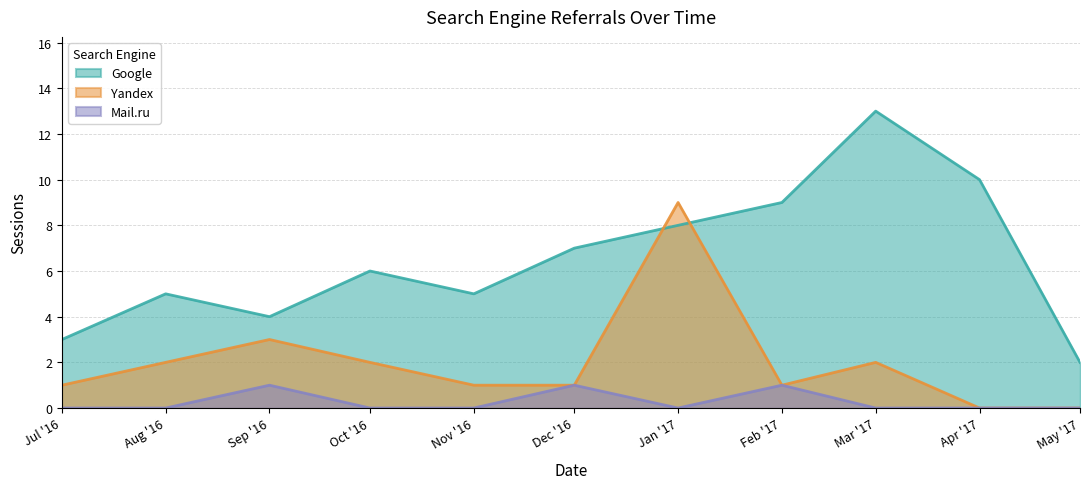

Where is Yandex nearest to the value 4?

Sep '16